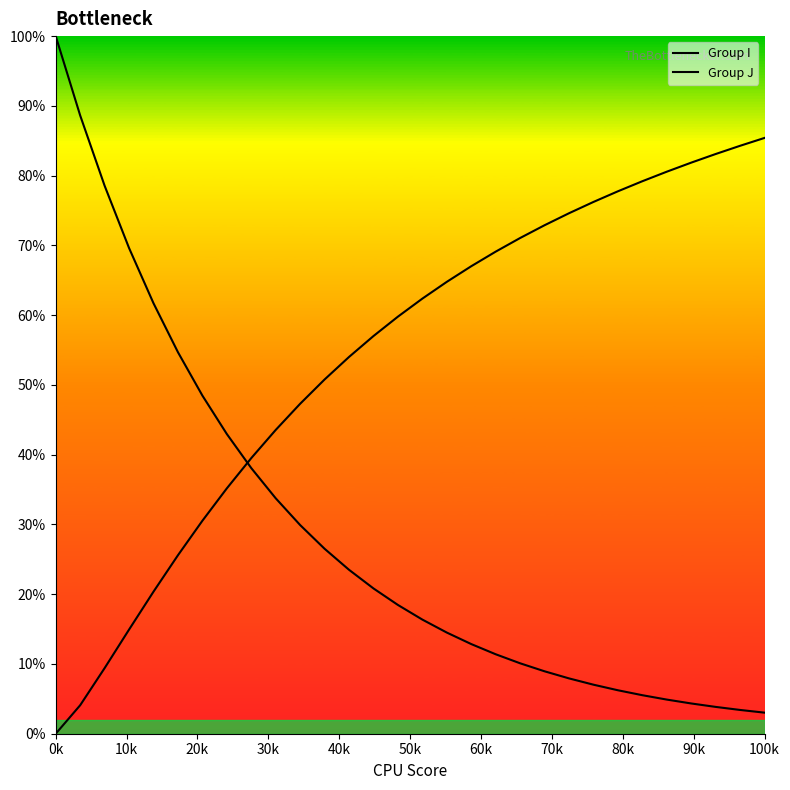

Count the number of data series in this chart.

2